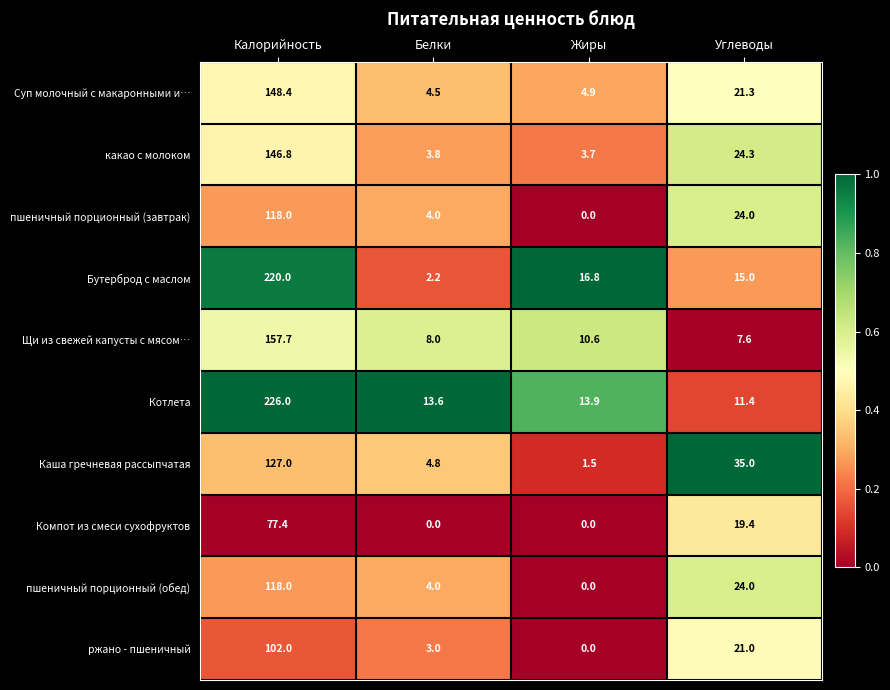

At which category is the sum across all series the highest?

Калорийность